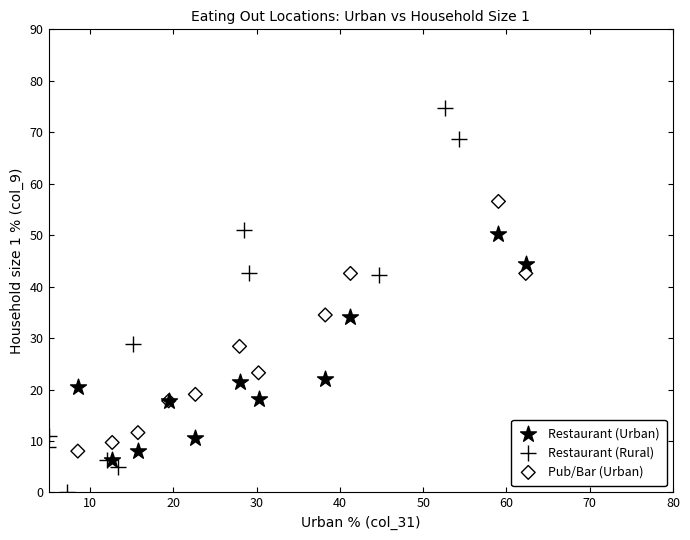

Which series has the widest spread of Y values?

Restaurant (Rural)